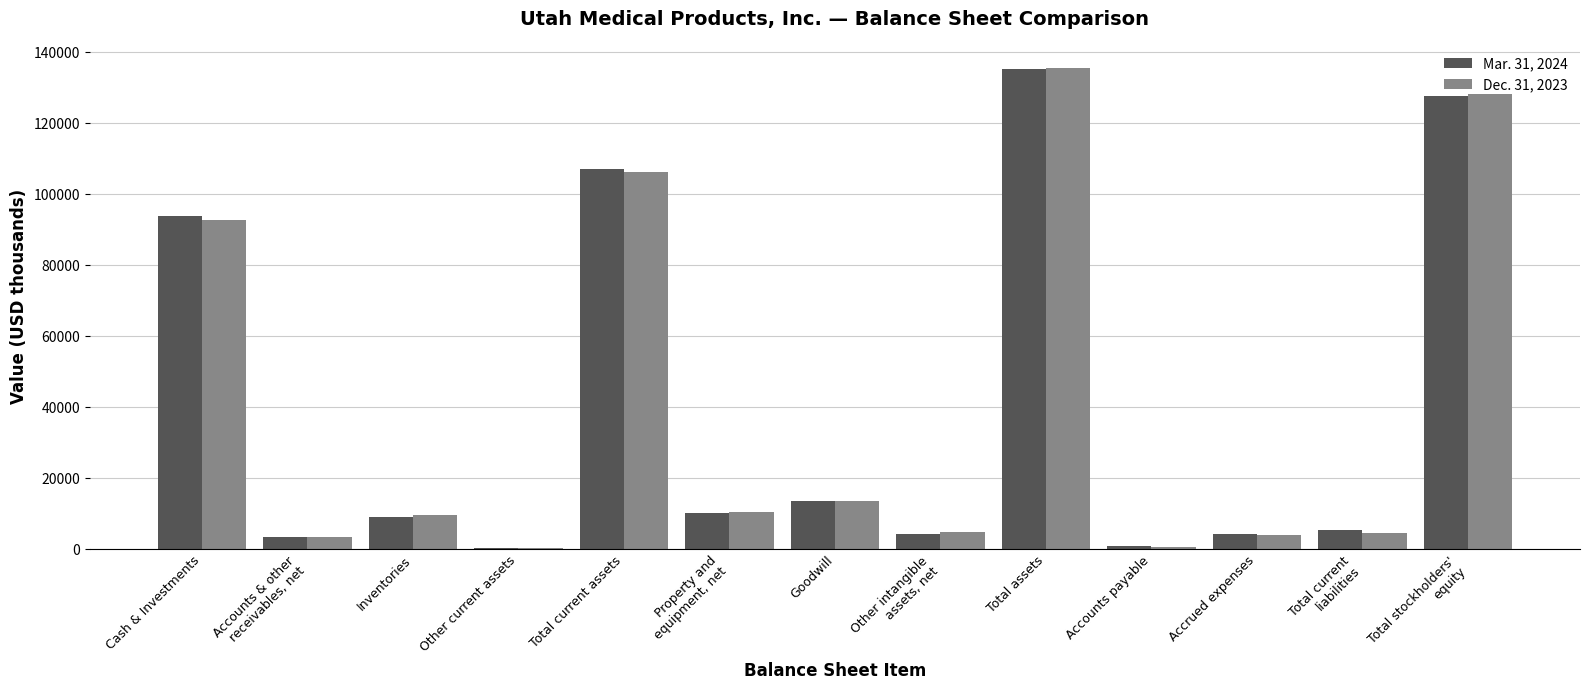

At which category does the chart reach its peak across all series?

Total assets